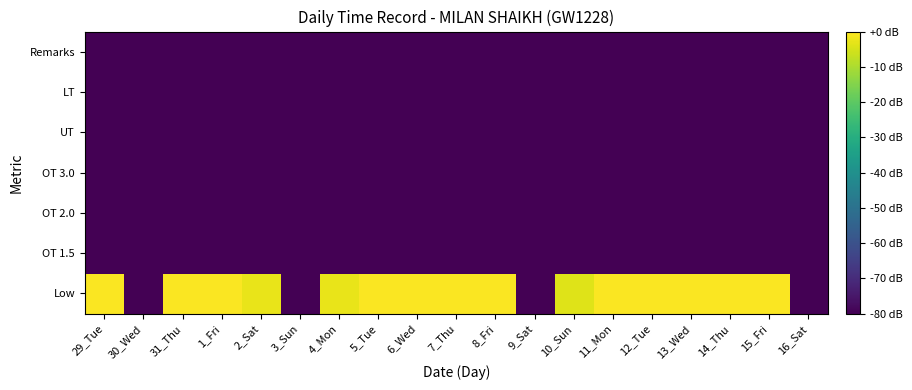

Reading right to left, transcribe all the data shown in this chart.

Low: 16_Sat=-143.5	15_Fri=-0.5	14_Thu=-0.5	13_Wed=-0.5	12_Tue=-0.5	11_Mon=-0.4	10_Sun=-3.9	9_Sat=-143.5	8_Fri=-0.5	7_Thu=-0.5	6_Wed=-0.5	5_Tue=-0.5	4_Mon=-2.5	3_Sun=-143.5	2_Sat=-2.5	1_Fri=-0.5	31_Thu=-0.5	30_Wed=-143.5	29_Tue=-0.5
OT 1.5: 16_Sat=-143.5	15_Fri=-143.5	14_Thu=-143.5	13_Wed=-143.5	12_Tue=-143.5	11_Mon=-143.5	10_Sun=-143.5	9_Sat=-143.5	8_Fri=-143.5	7_Thu=-143.5	6_Wed=-143.5	5_Tue=-143.5	4_Mon=-143.5	3_Sun=-143.5	2_Sat=-143.5	1_Fri=-143.5	31_Thu=-143.5	30_Wed=-143.5	29_Tue=-143.5
OT 2.0: 16_Sat=-143.5	15_Fri=-143.5	14_Thu=-143.5	13_Wed=-143.5	12_Tue=-143.5	11_Mon=-143.5	10_Sun=-143.5	9_Sat=-143.5	8_Fri=-143.5	7_Thu=-143.5	6_Wed=-143.5	5_Tue=-143.5	4_Mon=-143.5	3_Sun=-143.5	2_Sat=-143.5	1_Fri=-143.5	31_Thu=-143.5	30_Wed=-143.5	29_Tue=-143.5
OT 3.0: 16_Sat=-143.5	15_Fri=-143.5	14_Thu=-143.5	13_Wed=-143.5	12_Tue=-143.5	11_Mon=-143.5	10_Sun=-143.5	9_Sat=-143.5	8_Fri=-143.5	7_Thu=-143.5	6_Wed=-143.5	5_Tue=-143.5	4_Mon=-143.5	3_Sun=-143.5	2_Sat=-143.5	1_Fri=-143.5	31_Thu=-143.5	30_Wed=-143.5	29_Tue=-143.5
UT: 16_Sat=-143.5	15_Fri=-143.5	14_Thu=-143.5	13_Wed=-143.5	12_Tue=-143.5	11_Mon=-143.5	10_Sun=-143.5	9_Sat=-143.5	8_Fri=-143.5	7_Thu=-143.5	6_Wed=-143.5	5_Tue=-143.5	4_Mon=-143.5	3_Sun=-143.5	2_Sat=-143.5	1_Fri=-143.5	31_Thu=-143.5	30_Wed=-143.5	29_Tue=-143.5
LT: 16_Sat=-143.5	15_Fri=-143.5	14_Thu=-143.5	13_Wed=-143.5	12_Tue=-143.5	11_Mon=-143.5	10_Sun=-143.5	9_Sat=-143.5	8_Fri=-143.5	7_Thu=-143.5	6_Wed=-143.5	5_Tue=-143.5	4_Mon=-143.5	3_Sun=-143.5	2_Sat=-143.5	1_Fri=-143.5	31_Thu=-143.5	30_Wed=-143.5	29_Tue=-143.5
Remarks: 16_Sat=-143.5	15_Fri=-143.5	14_Thu=-143.5	13_Wed=-143.5	12_Tue=-143.5	11_Mon=-143.5	10_Sun=-143.5	9_Sat=-143.5	8_Fri=-143.5	7_Thu=-143.5	6_Wed=-143.5	5_Tue=-143.5	4_Mon=-143.5	3_Sun=-143.5	2_Sat=-143.5	1_Fri=-143.5	31_Thu=-143.5	30_Wed=-143.5	29_Tue=-143.5